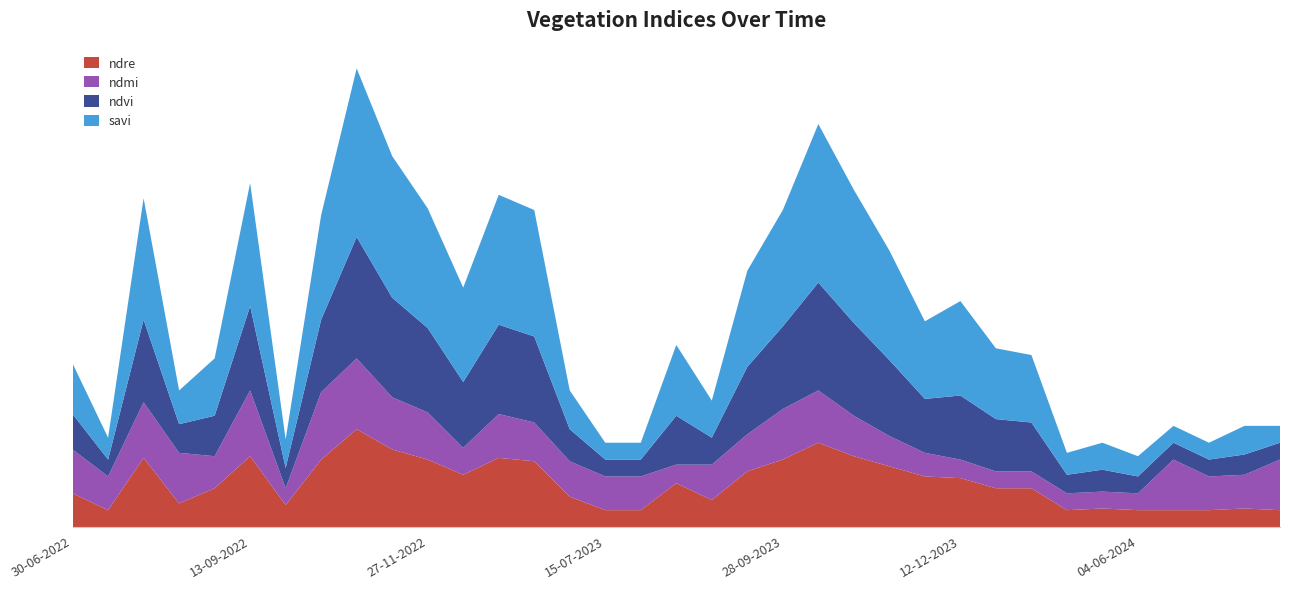

Reading left to right, list all the values displayed in this chart.

ndre: 30-06-2022=0.2	15-07-2022=0.1	30-07-2022=0.4	14-08-2022=0.1	29-08-2022=0.2	13-09-2022=0.4	28-09-2022=0.1	13-10-2022=0.4	28-10-2022=0.6	12-11-2022=0.5	27-11-2022=0.4	12-12-2022=0.3	01-01-2023=0.4	11-01-2023=0.4	30-06-2023=0.2	15-07-2023=0.1	30-07-2023=0.1	14-08-2023=0.3	29-08-2023=0.2	13-09-2023=0.3	28-09-2023=0.4	13-10-2023=0.5	28-10-2023=0.4	12-11-2023=0.4	27-11-2023=0.3	12-12-2023=0.3	01-01-2024=0.2	11-01-2024=0.2	25-05-2024=0.1	30-05-2024=0.1	04-06-2024=0.1	09-06-2024=0.1	14-06-2024=0.1	19-06-2024=0.1	09-07-2024=0.1
ndmi: 30-06-2022=0.3	15-07-2022=0.2	30-07-2022=0.3	14-08-2022=0.3	29-08-2022=0.2	13-09-2022=0.4	28-09-2022=0.1	13-10-2022=0.4	28-10-2022=0.4	12-11-2022=0.3	27-11-2022=0.3	12-12-2022=0.2	01-01-2023=0.3	11-01-2023=0.2	30-06-2023=0.2	15-07-2023=0.2	30-07-2023=0.2	14-08-2023=0.1	29-08-2023=0.2	13-09-2023=0.2	28-09-2023=0.3	13-10-2023=0.3	28-10-2023=0.2	12-11-2023=0.2	27-11-2023=0.1	12-12-2023=0.1	01-01-2024=0.1	11-01-2024=0.1	25-05-2024=0.1	30-05-2024=0.1	04-06-2024=0.1	09-06-2024=0.3	14-06-2024=0.2	19-06-2024=0.2	09-07-2024=0.3
ndvi: 30-06-2022=0.2	15-07-2022=0.1	30-07-2022=0.5	14-08-2022=0.2	29-08-2022=0.2	13-09-2022=0.5	28-09-2022=0.1	13-10-2022=0.4	28-10-2022=0.7	12-11-2022=0.6	27-11-2022=0.5	12-12-2022=0.4	01-01-2023=0.5	11-01-2023=0.5	30-06-2023=0.2	15-07-2023=0.1	30-07-2023=0.1	14-08-2023=0.3	29-08-2023=0.2	13-09-2023=0.4	28-09-2023=0.5	13-10-2023=0.6	28-10-2023=0.6	12-11-2023=0.5	27-11-2023=0.3	12-12-2023=0.4	01-01-2024=0.3	11-01-2024=0.3	25-05-2024=0.1	30-05-2024=0.1	04-06-2024=0.1	09-06-2024=0.1	14-06-2024=0.1	19-06-2024=0.1	09-07-2024=0.1
savi: 30-06-2022=0.3	15-07-2022=0.1	30-07-2022=0.7	14-08-2022=0.2	29-08-2022=0.3	13-09-2022=0.7	28-09-2022=0.2	13-10-2022=0.6	28-10-2022=1.0	12-11-2022=0.8	27-11-2022=0.7	12-12-2022=0.6	01-01-2023=0.8	11-01-2023=0.8	30-06-2023=0.2	15-07-2023=0.1	30-07-2023=0.1	14-08-2023=0.4	29-08-2023=0.2	13-09-2023=0.6	28-09-2023=0.7	13-10-2023=0.9	28-10-2023=0.8	12-11-2023=0.7	27-11-2023=0.5	12-12-2023=0.6	01-01-2024=0.4	11-01-2024=0.4	25-05-2024=0.1	30-05-2024=0.2	04-06-2024=0.1	09-06-2024=0.1	14-06-2024=0.1	19-06-2024=0.2	09-07-2024=0.1